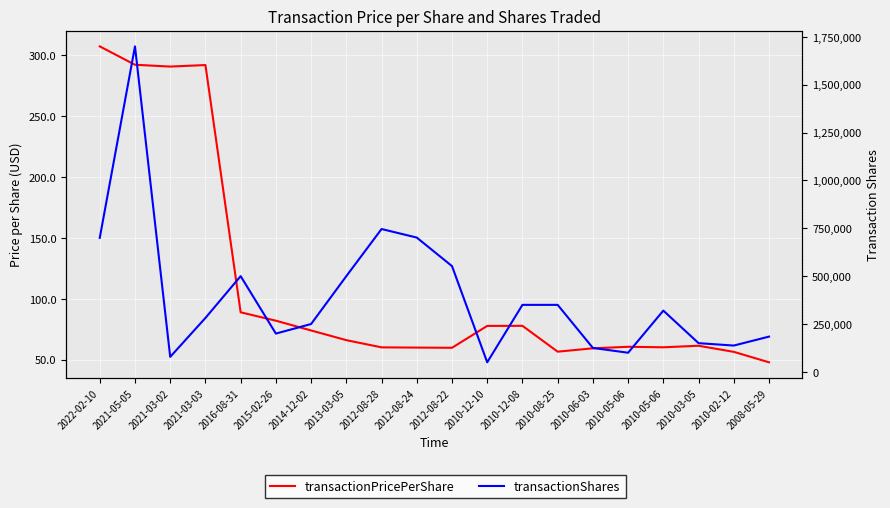

List the series in order of their overall mean, lowest first.

transactionPricePerShare, transactionShares